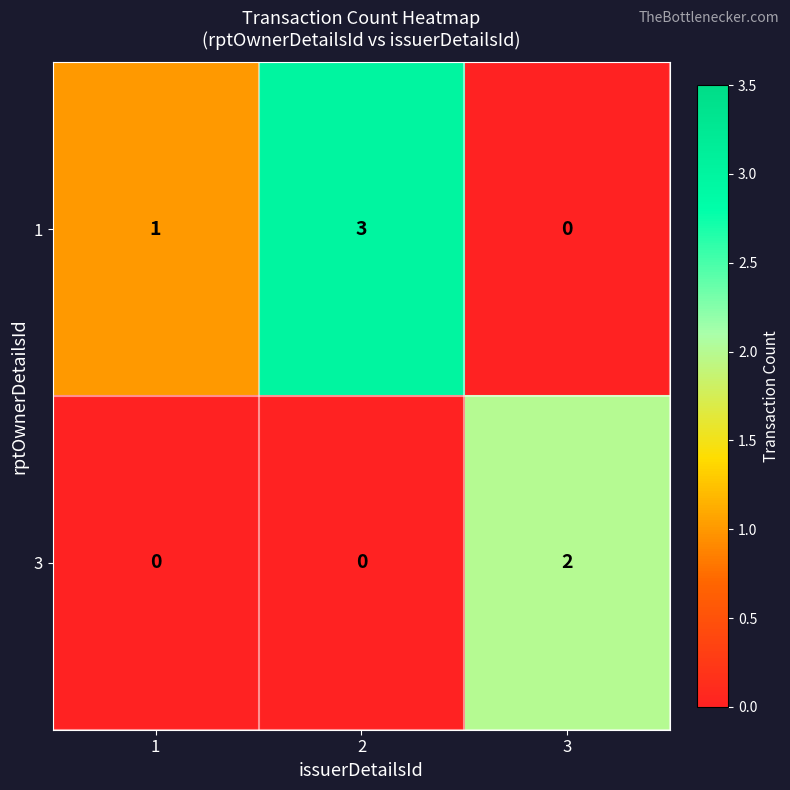

True or false: 1 has a value of 0 at 3.

True